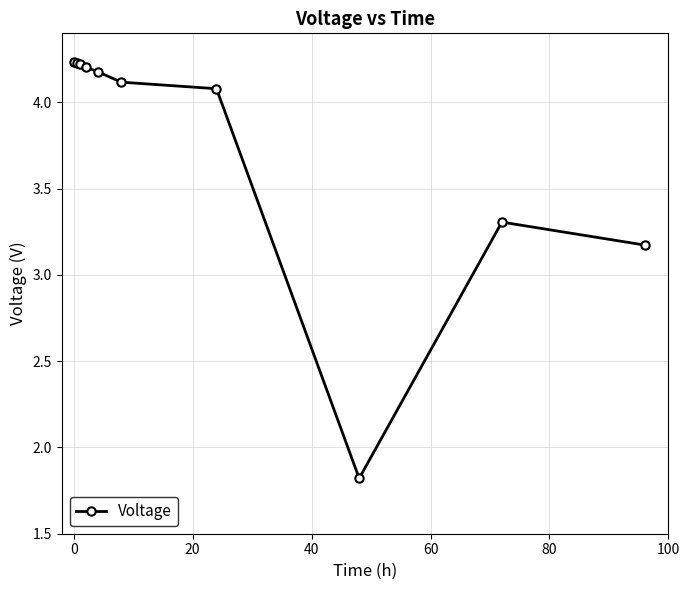

Is this an area chart (filled region under the line)?

No